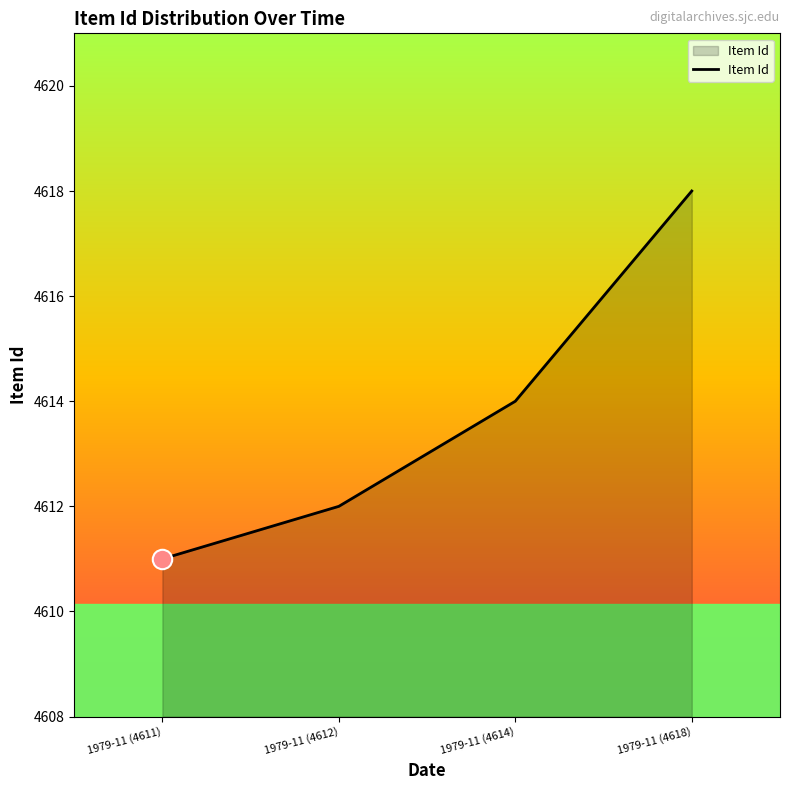

What is the difference between the values at 1979-11 (4618) and 1979-11 (4614)?

4